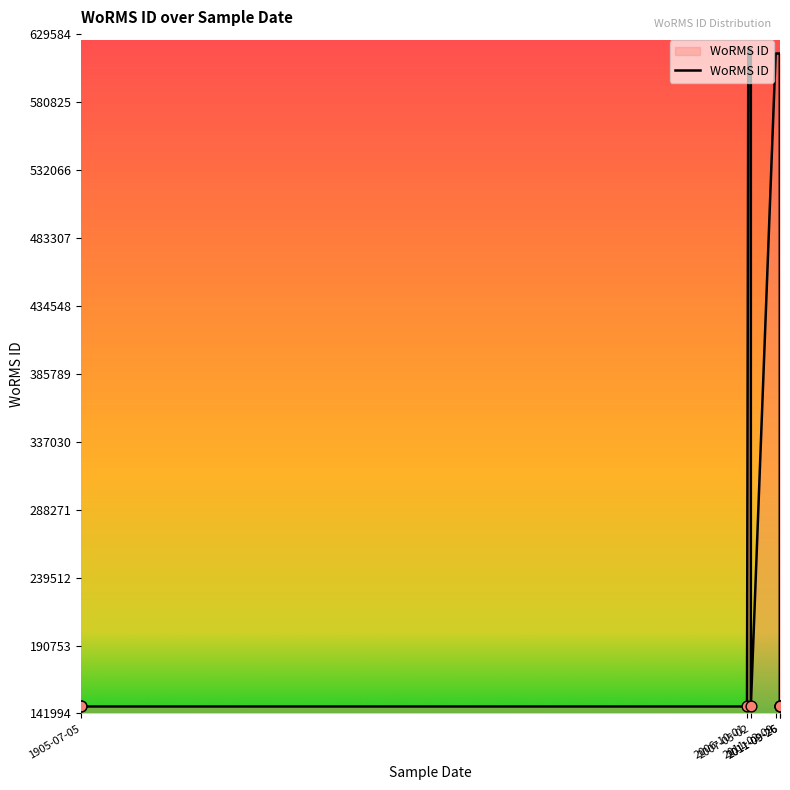

Approximately how many times larger is the value at 2011-02-09 compared to 1905-07-05?

4.2